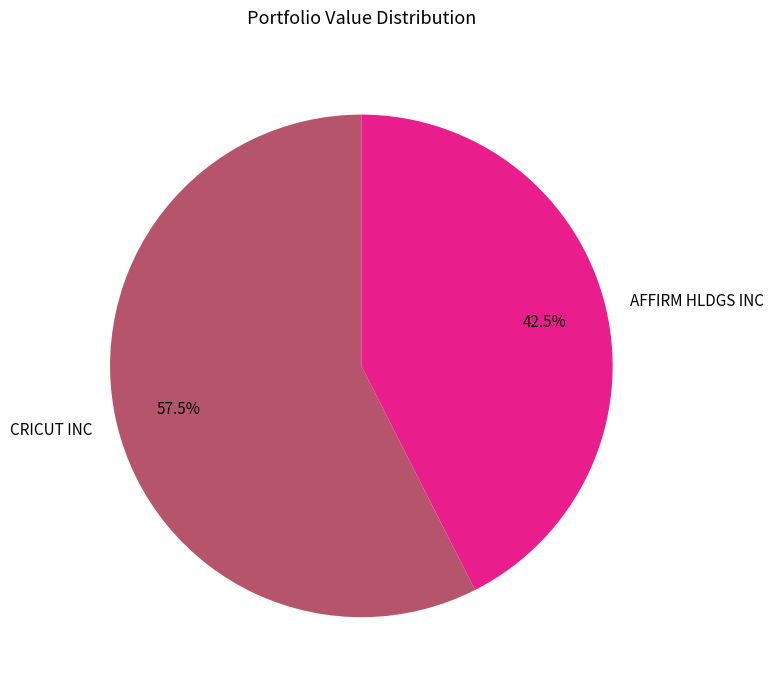

Which category accounts for the majority?

CRICUT INC